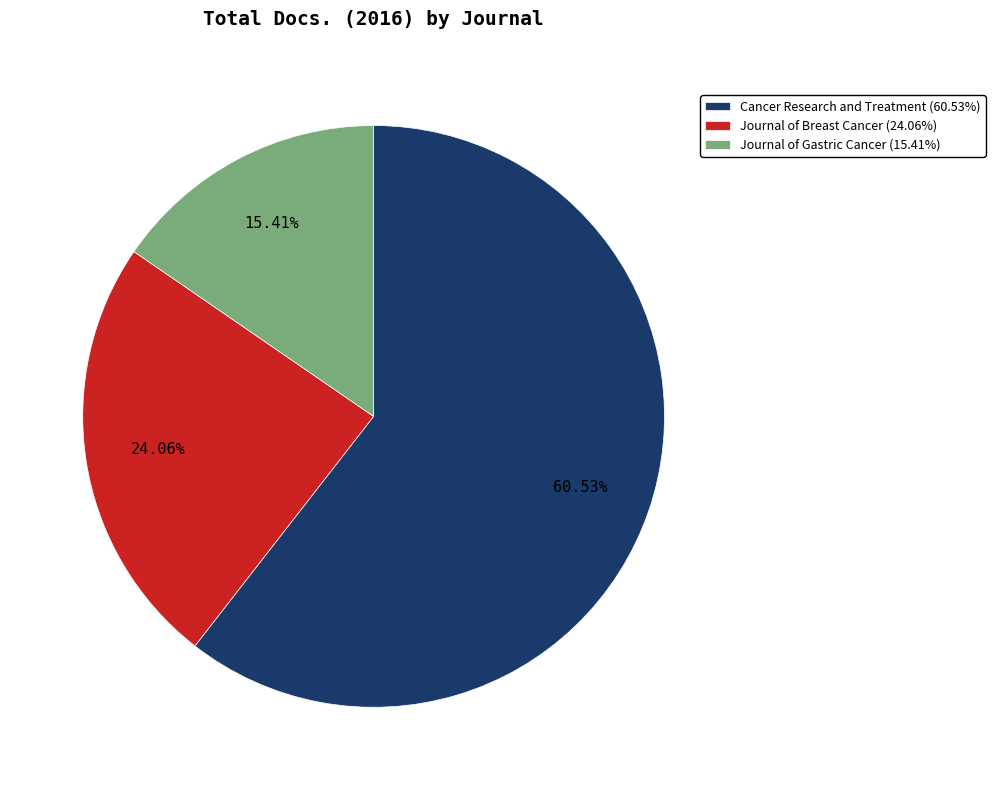

To the nearest percent, what is the difference between the largest and smallest slice percentages?

45%